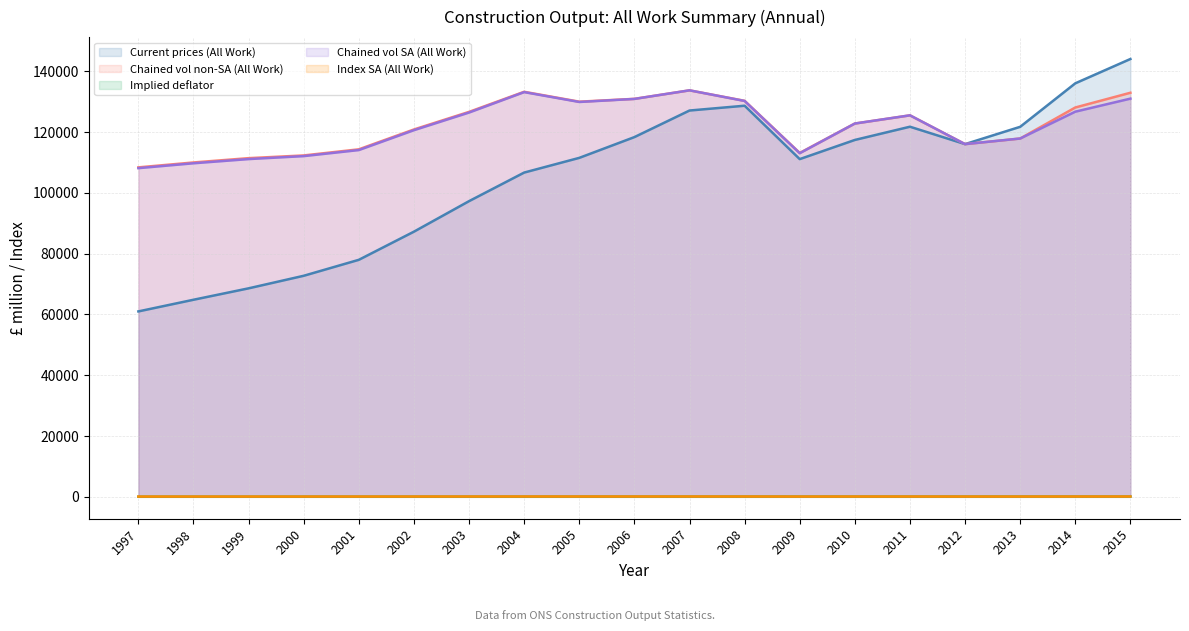

List the series in order of their peak value, lowest first.

Implied deflator (line), Index SA (All Work) (line), Chained vol non-SA (All Work) (line), Chained vol SA (All Work) (line), Current prices (All Work) (line)